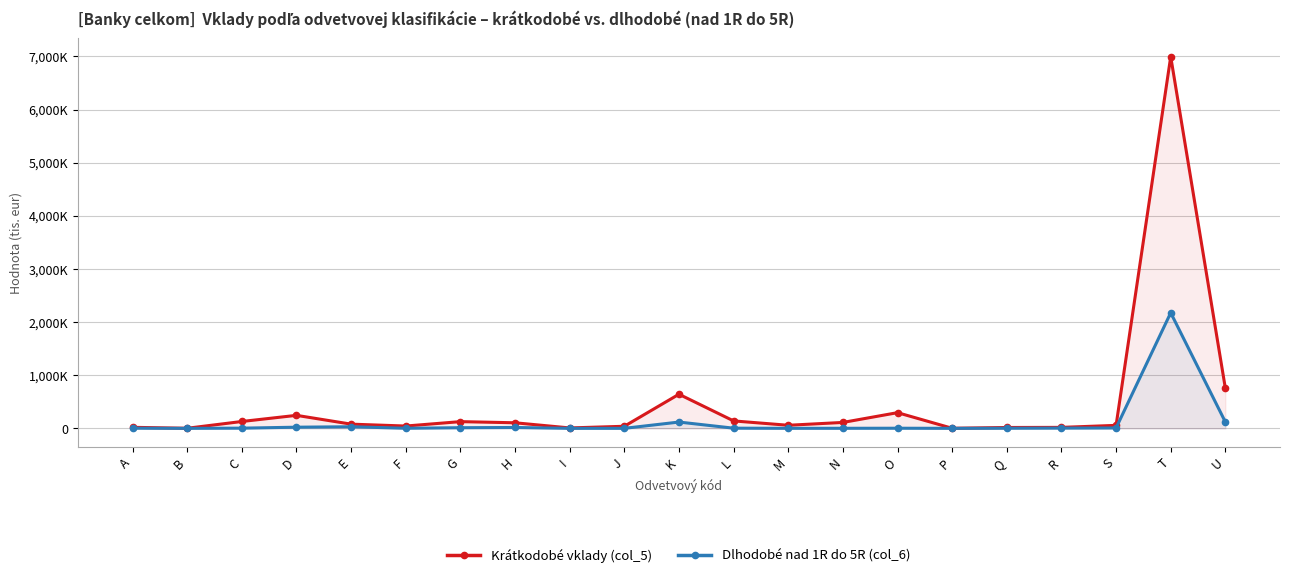

What is the difference between the maximum and minimum values in the Krátkodobé vklady (col_5) series?

6993892